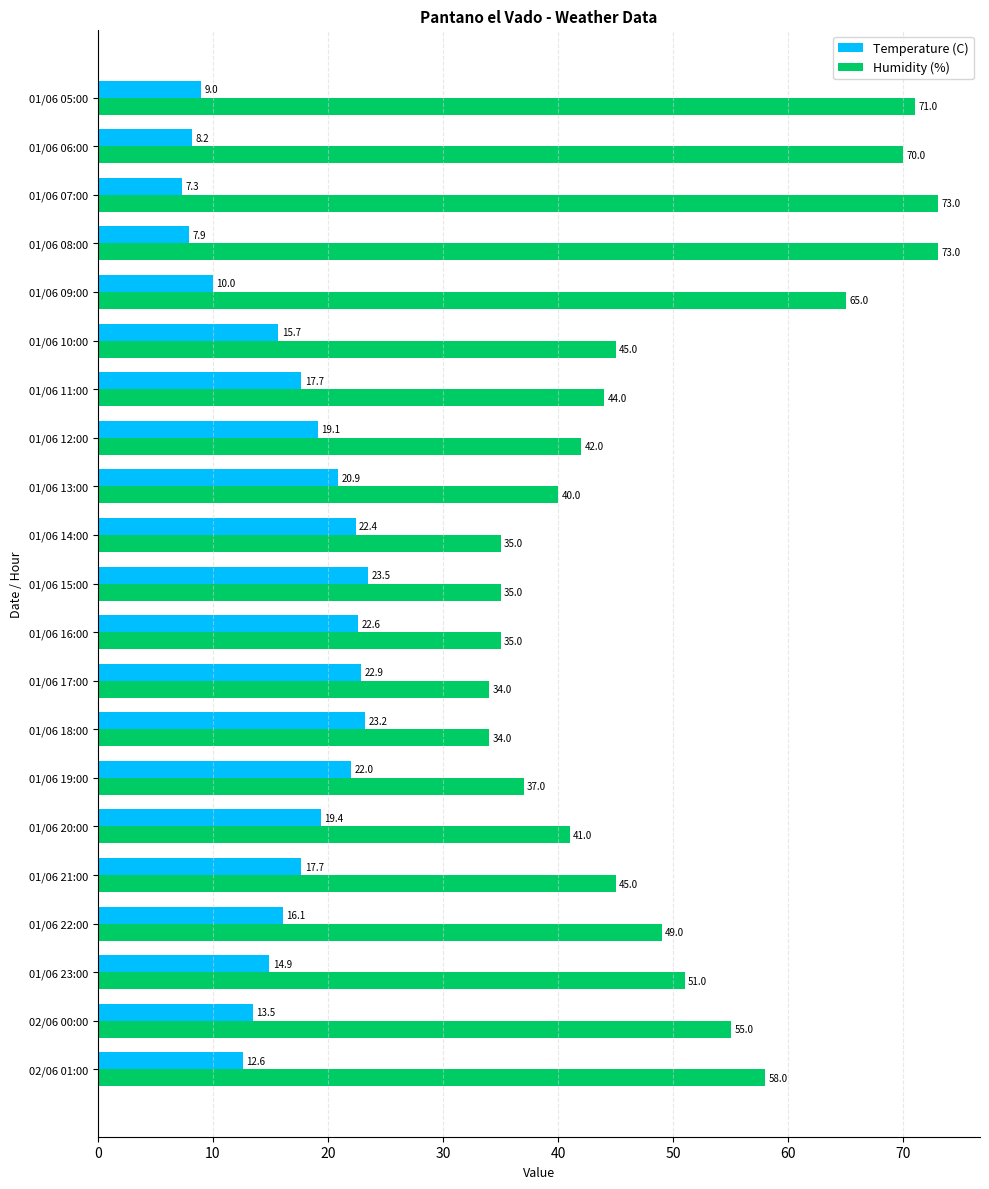

The value of Humidity (%) at 01/06 18:00 is 34.0. True or false?

True